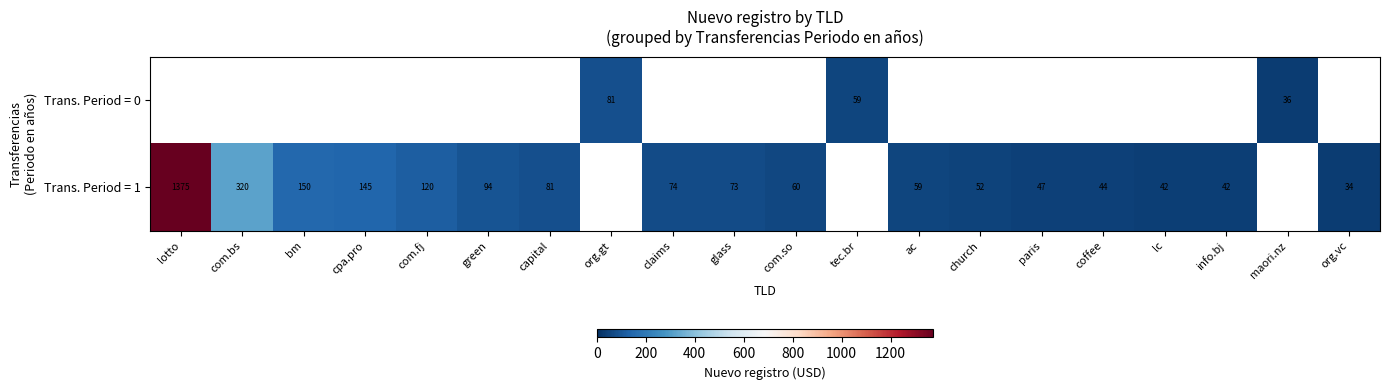

What is the difference between the Trans. Period = 1 values at glass and lc?

31.0